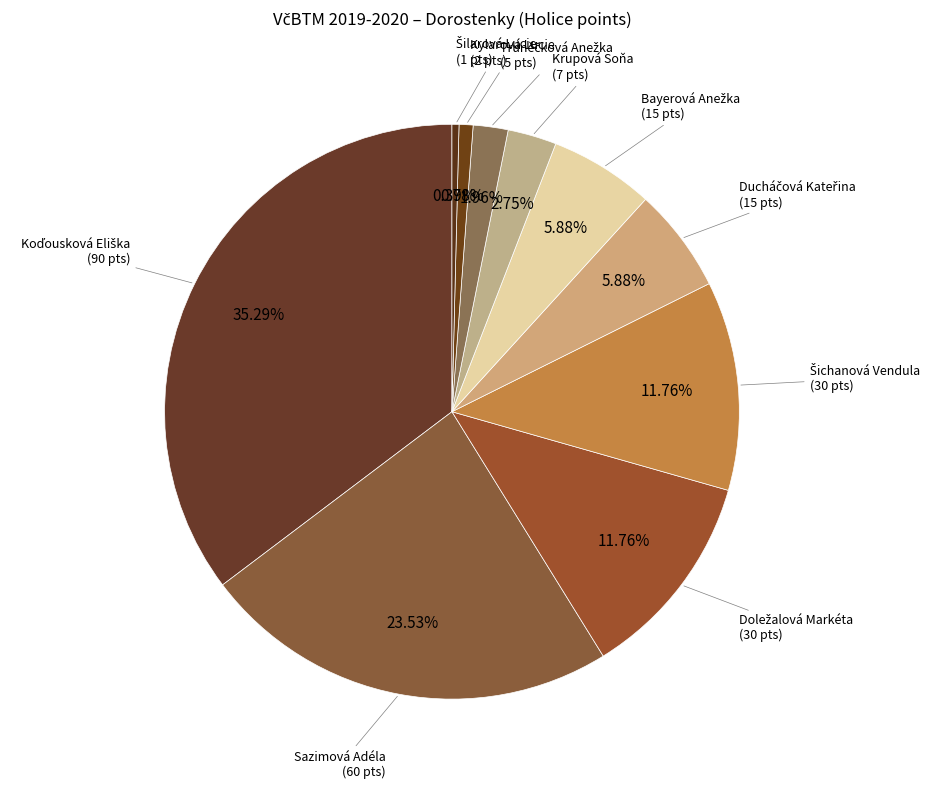

Count the number of slices in the pie.

10